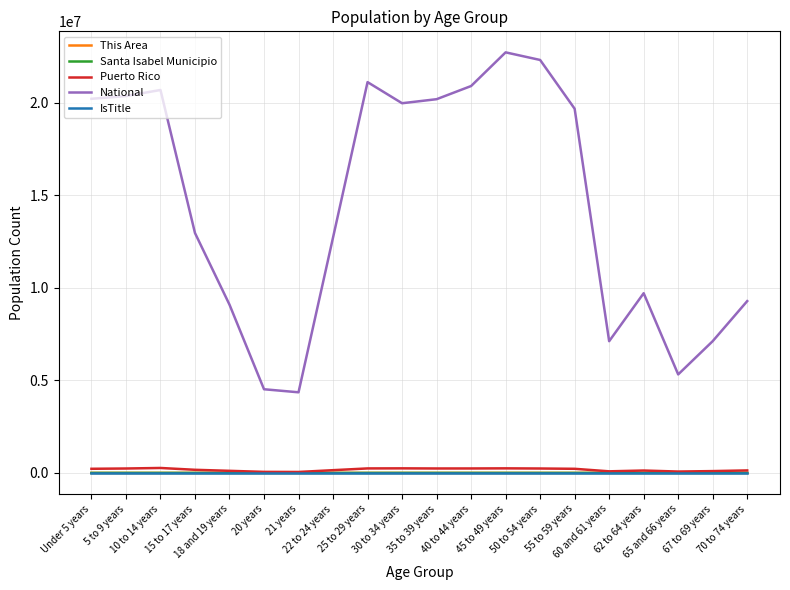

What is the difference between the maximum and second lowest values in the Puerto Rico series?

210366